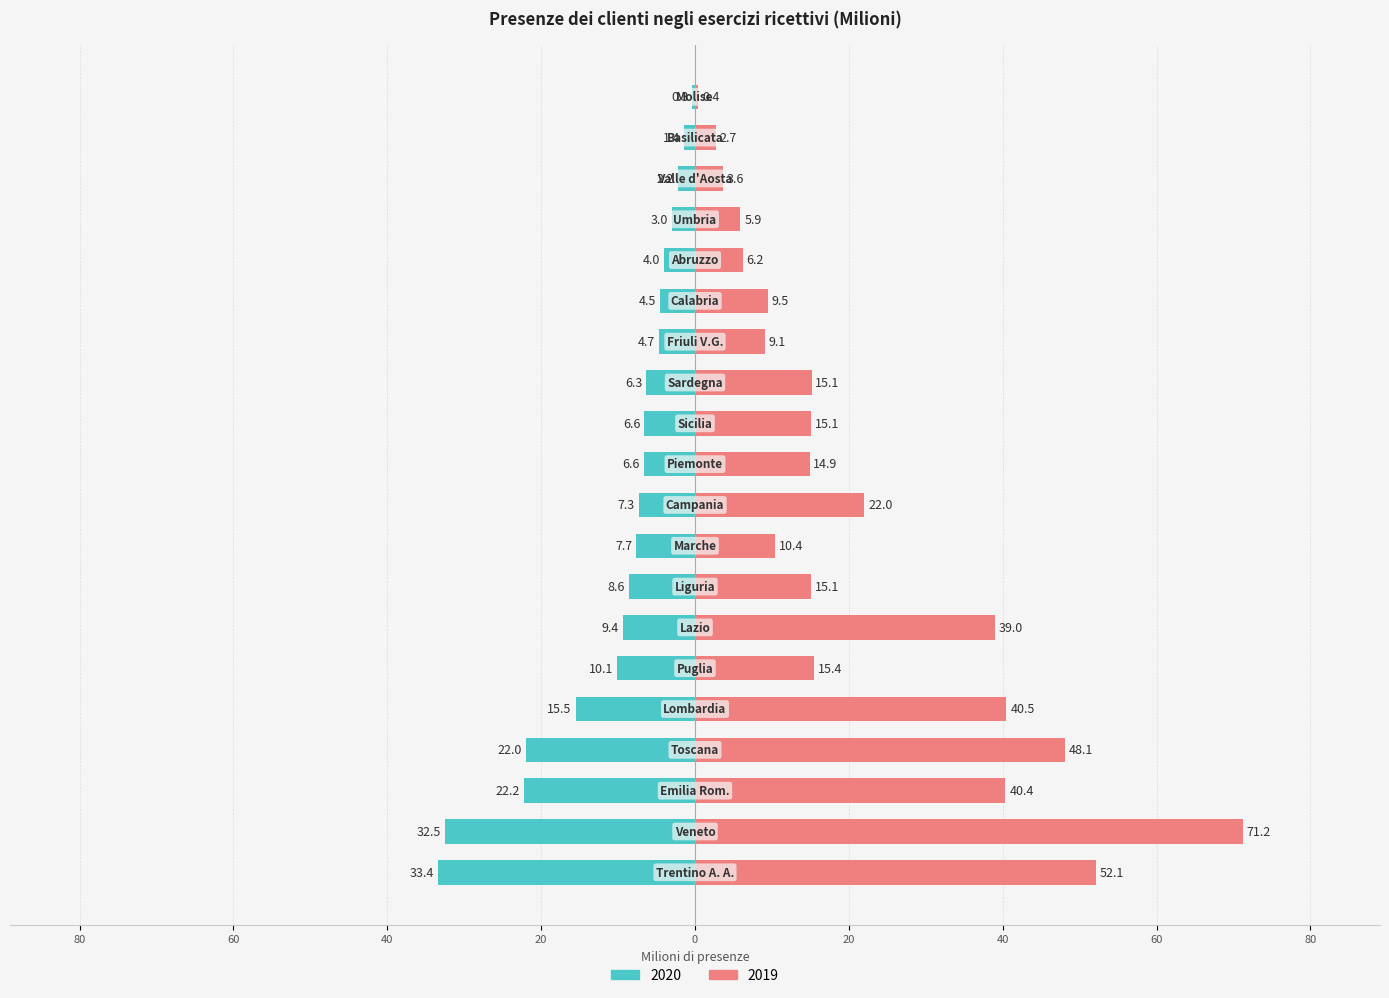

Reading left to right, list all the values displayed in this chart.

2020: Trentino A. A.=-33.4	Veneto=-32.5	Emilia Rom.=-22.2	Toscana=-22.0	Lombardia=-15.5	Puglia=-10.1	Lazio=-9.4	Liguria=-8.6	Marche=-7.7	Campania=-7.3	Piemonte=-6.6	Sicilia=-6.6	Sardegna=-6.3	Friuli V.G.=-4.7	Calabria=-4.5	Abruzzo=-4.0	Umbria=-3.0	Valle d'Aosta=-2.2	Basilicata=-1.4	Molise=-0.3
2019: Trentino A. A.=52.1	Veneto=71.2	Emilia Rom.=40.4	Toscana=48.1	Lombardia=40.5	Puglia=15.4	Lazio=39.0	Liguria=15.1	Marche=10.4	Campania=22.0	Piemonte=14.9	Sicilia=15.1	Sardegna=15.1	Friuli V.G.=9.1	Calabria=9.5	Abruzzo=6.2	Umbria=5.9	Valle d'Aosta=3.6	Basilicata=2.7	Molise=0.4